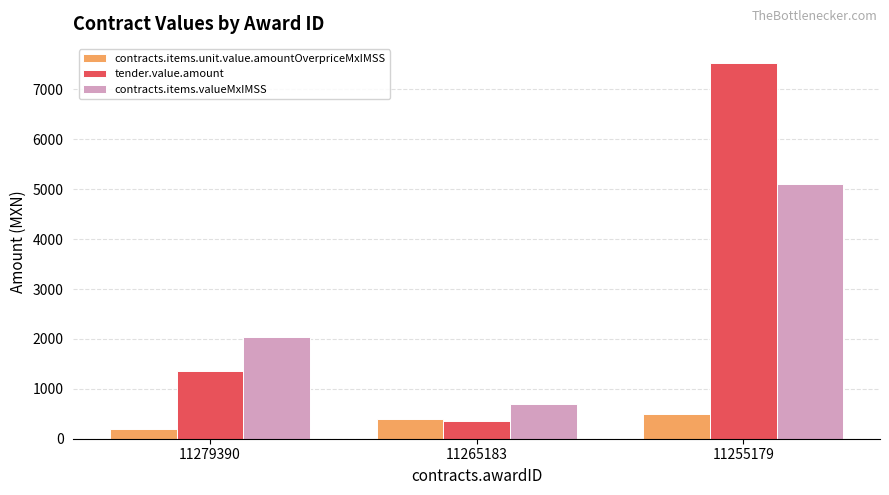

At how many categories does at least one series exceed 6082?

1